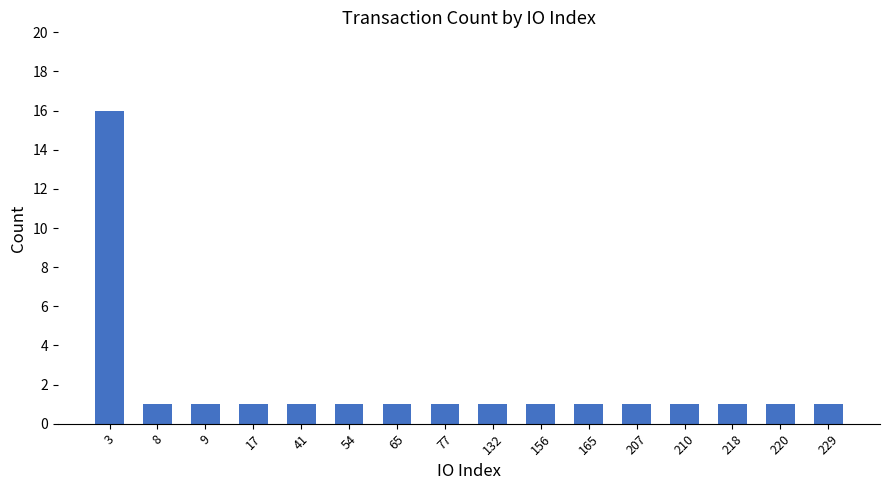

The chart shows a value of 1 at 8. True or false?

True